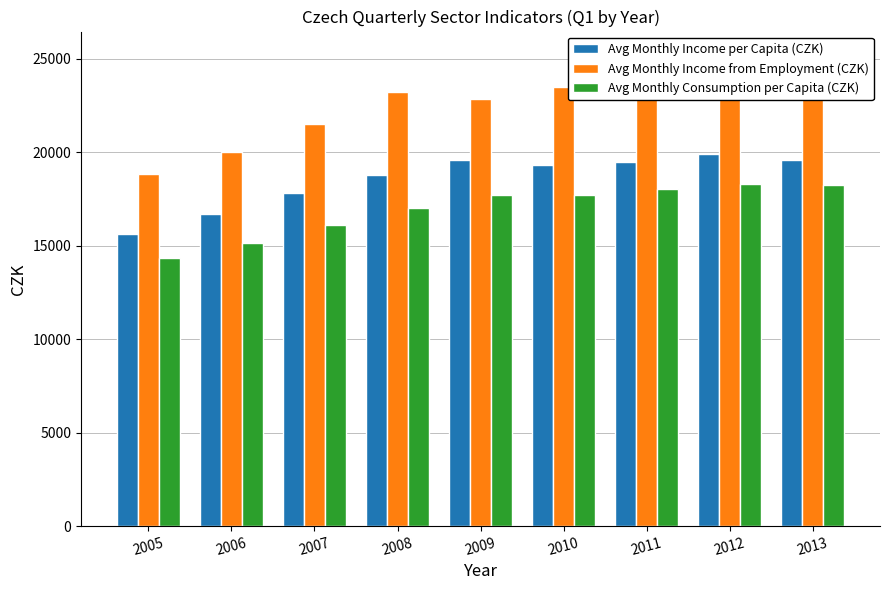

Rank the series by their maximum value, from highest to lowest.

Avg Monthly Income from Employment (CZK), Avg Monthly Income per Capita (CZK), Avg Monthly Consumption per Capita (CZK)